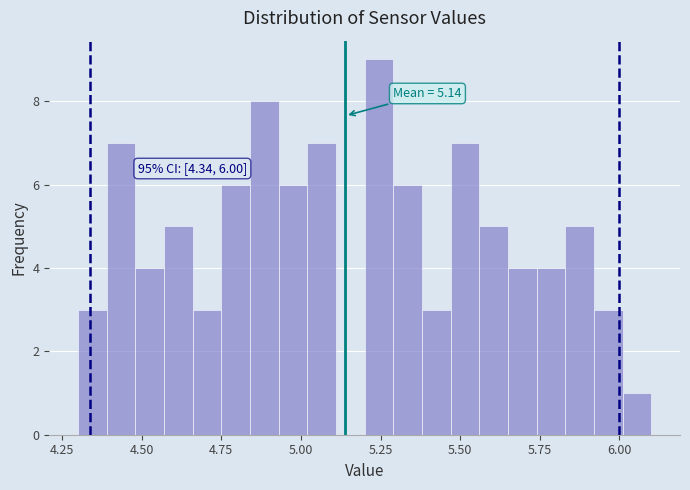

Read against the x-axis, roughly where is the centre of the tallest bar?

5.25